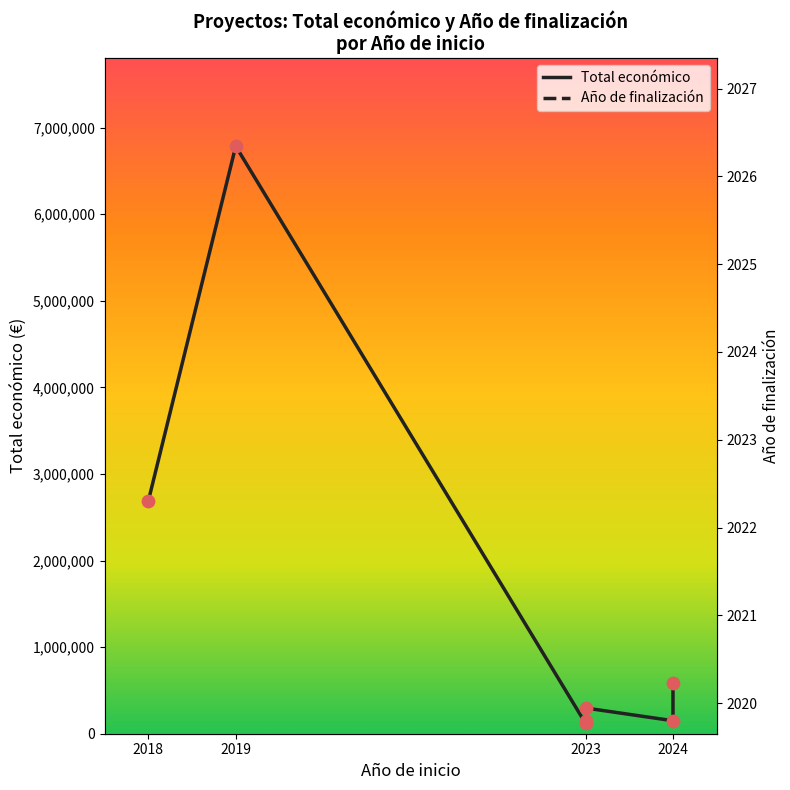

What are all the series names shown in the legend?

Total económico, Año de finalización